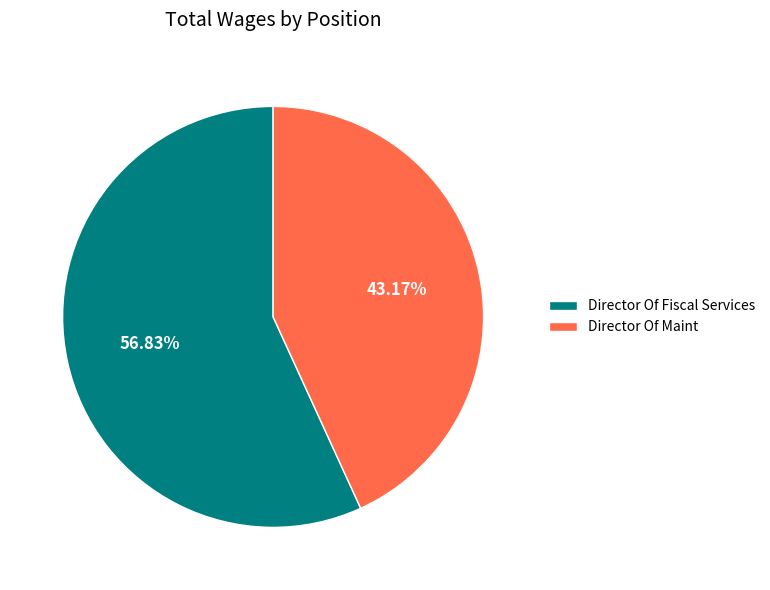

Which category accounts for the majority?

Director Of Fiscal Services